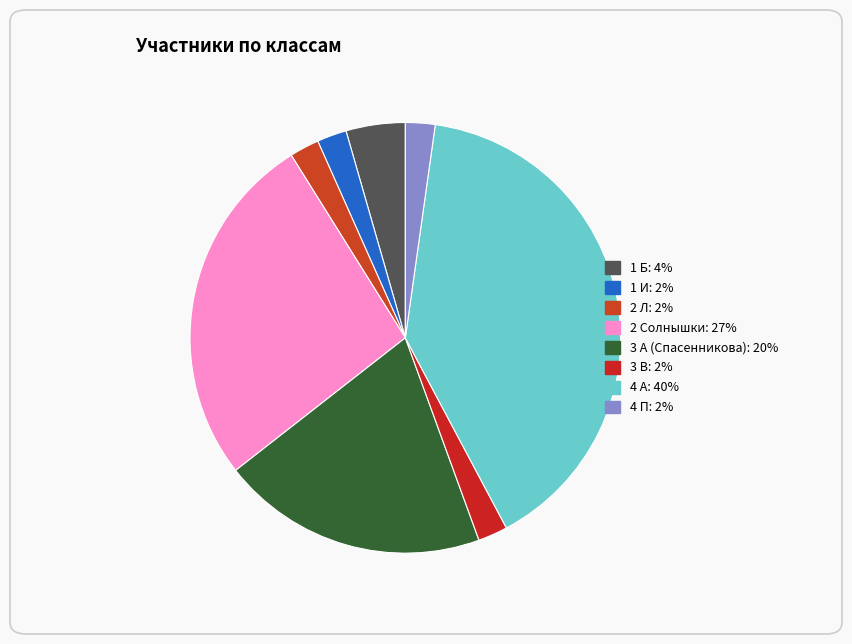

Is there any slice that represents more than half of the pie?

No